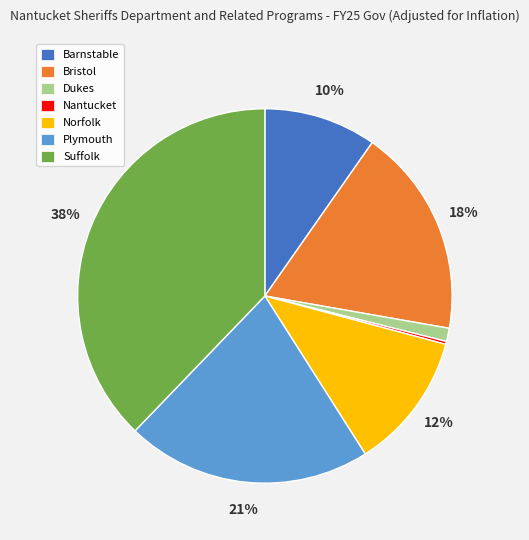

What percentage is the Norfolk slice, to the nearest percent?

12%